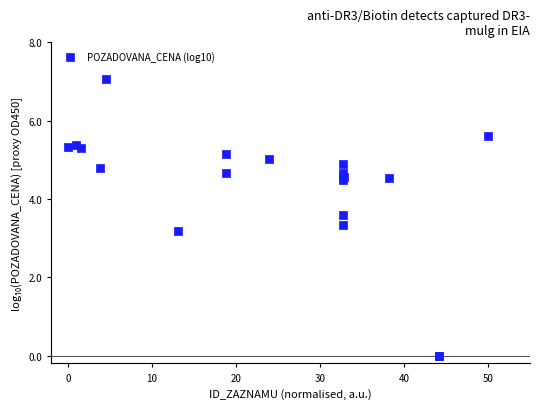

What Y value in the scatter plot is closest to 3?

3.2